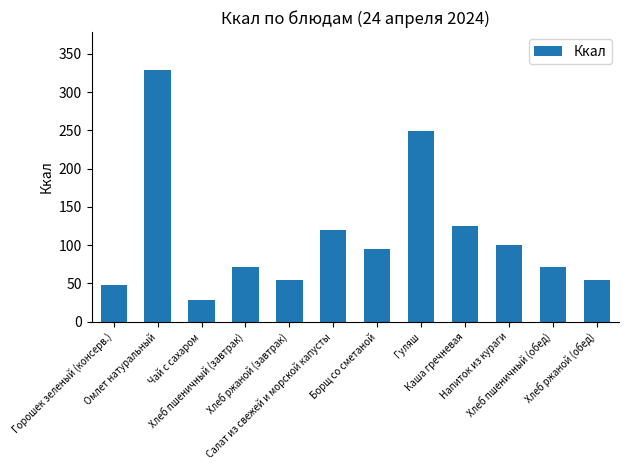

What is the difference between the values at Хлеб пшеничный (обед) and Салат из свежей и морской капусты?

49.4